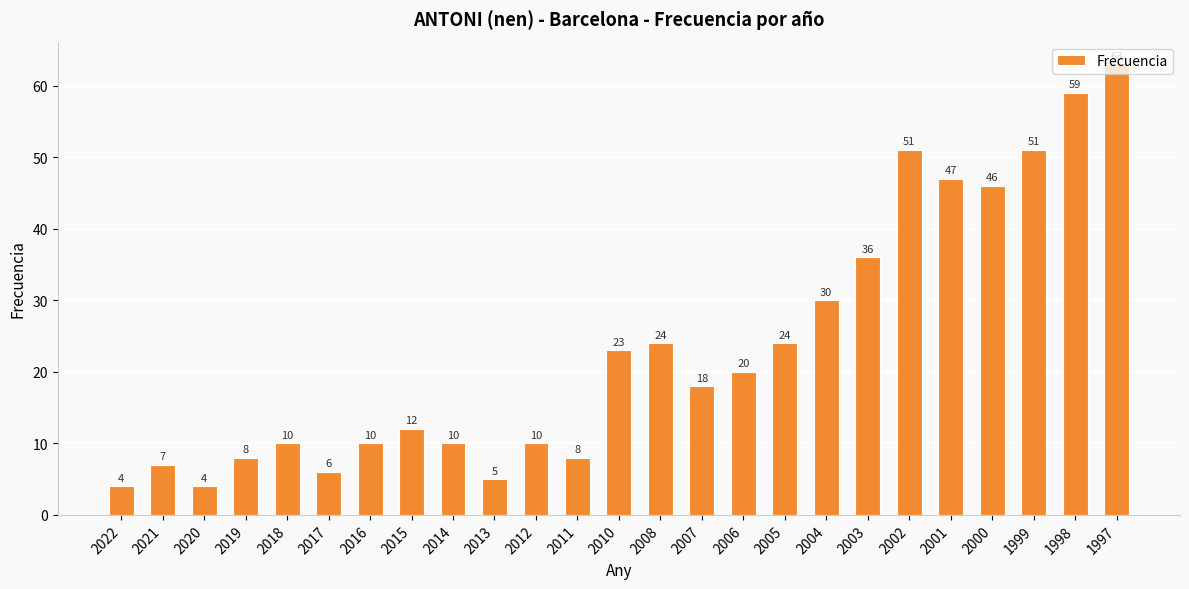

The value at 2005 is 39. True or false?

False